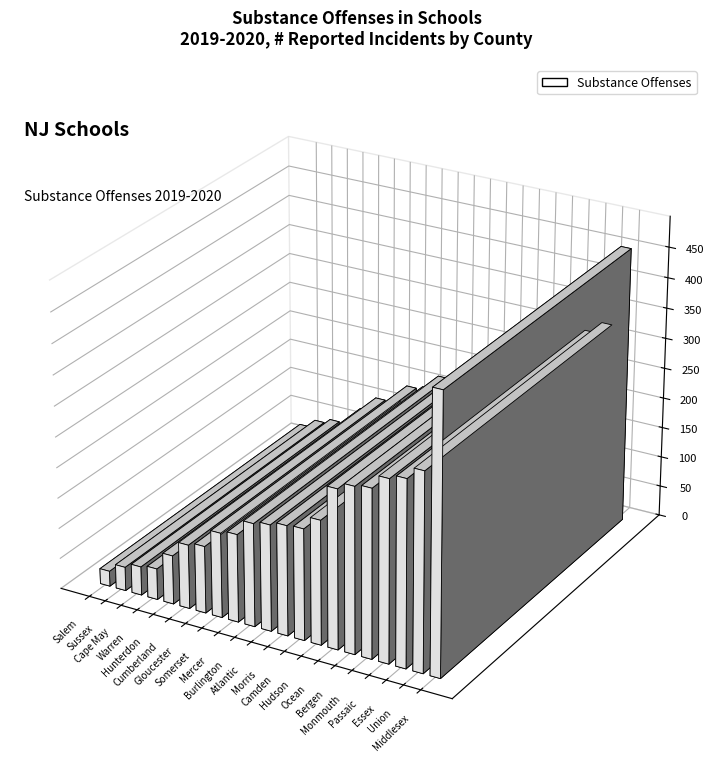

How many data points are above 174?

10